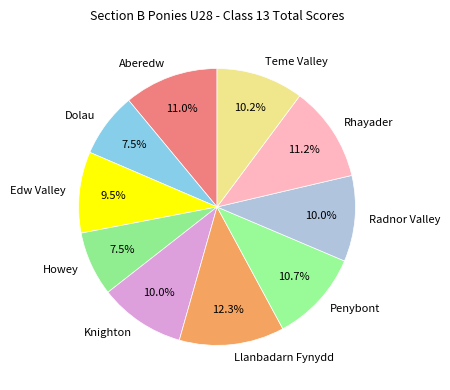

What is the ratio of the value at Penybont to the value at Aberedw?

1.0